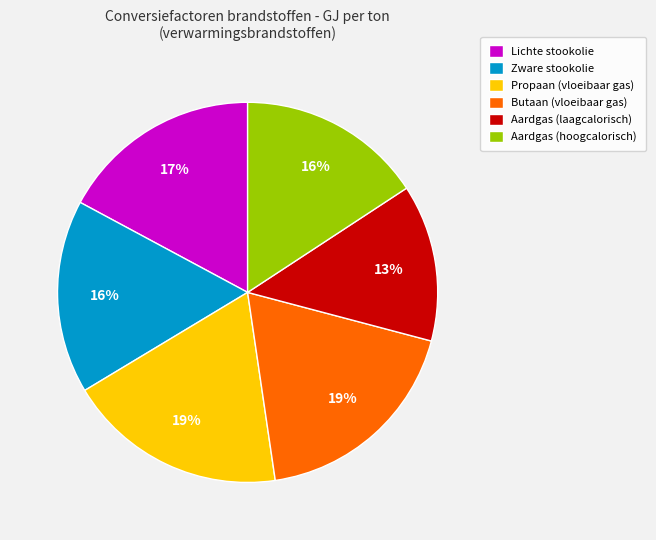

Which has a higher value, Zware stookolie or Butaan (vloeibaar gas)?

Butaan (vloeibaar gas)